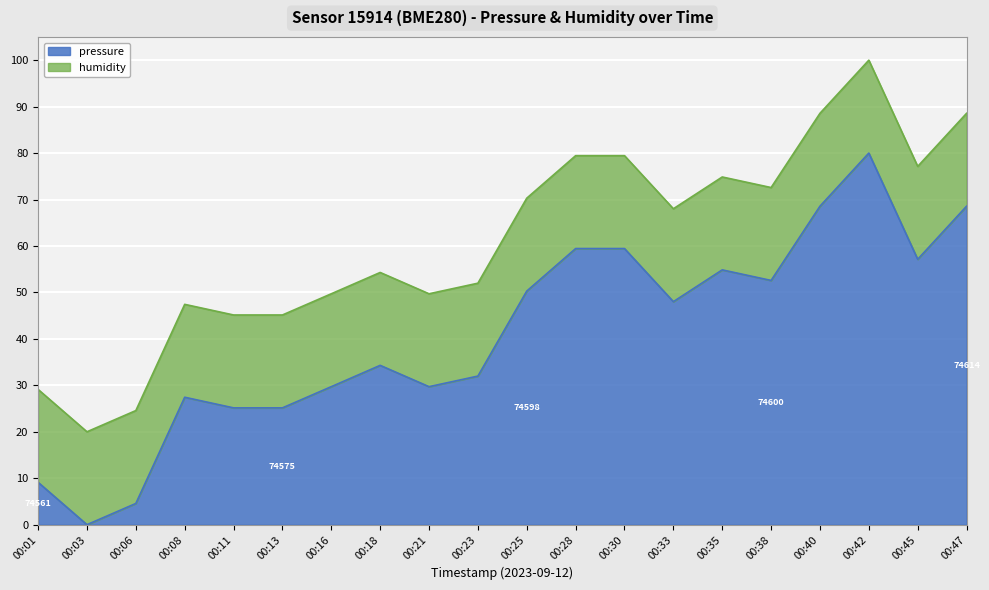

Rank the categories by value from lowest to highest.

00:03, 00:06, 00:01, 00:11, 00:13, 00:08, 00:16, 00:21, 00:23, 00:18, 00:33, 00:25, 00:38, 00:35, 00:45, 00:28, 00:30, 00:40, 00:47, 00:42